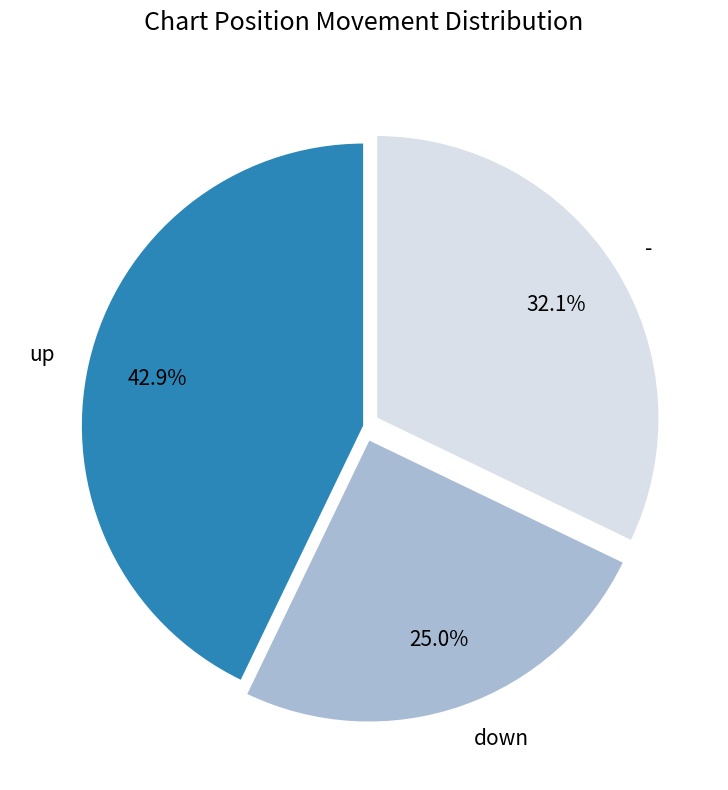

Is it true that - is 42% of the pie?

False